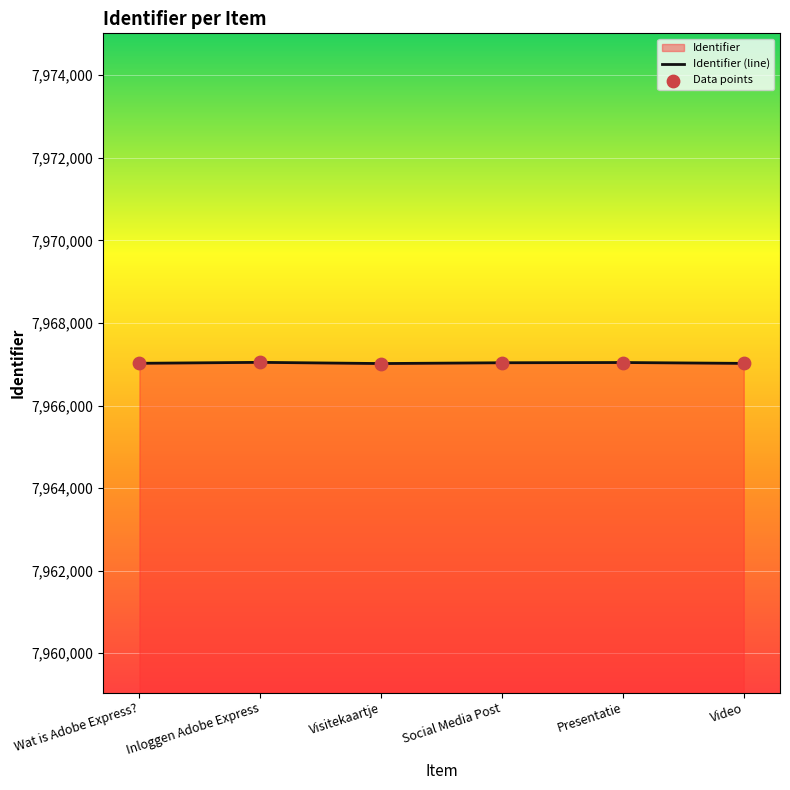

What is the ratio of the value at Visitekaartje to the value at Presentatie?

1.0